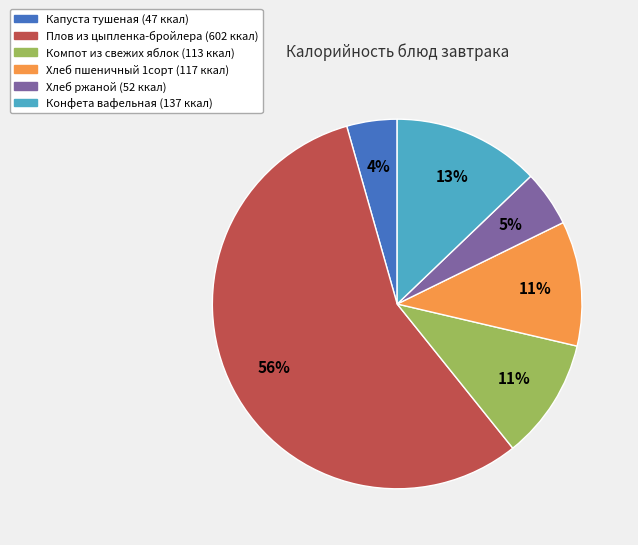

Combined, do Компот из свежих яблок and Конфета вафельная account for over 50%?

No